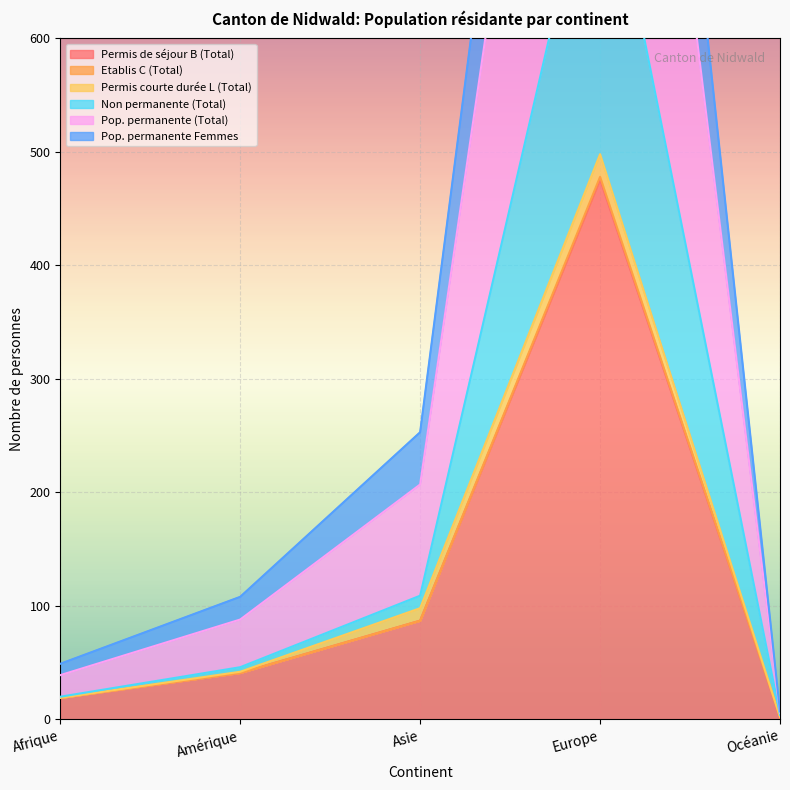

List the labels in order of Permis de séjour B (Total) value, largest first.

Europe, Asie, Amérique, Afrique, Océanie